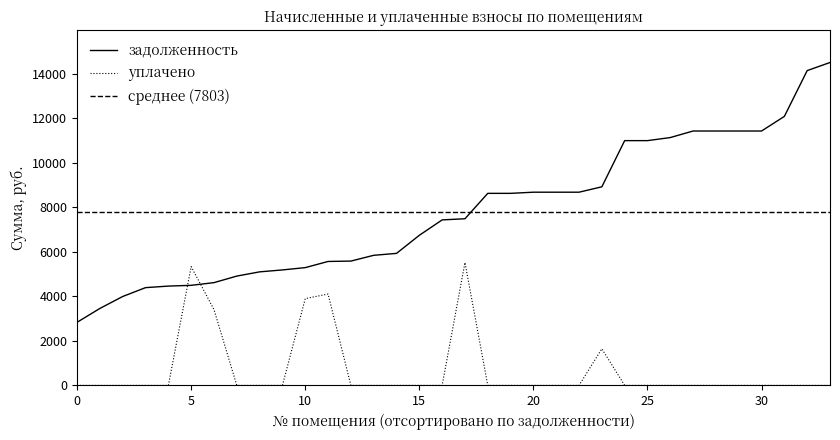

The value of задолженность at 30 is 11436.0. True or false?

True